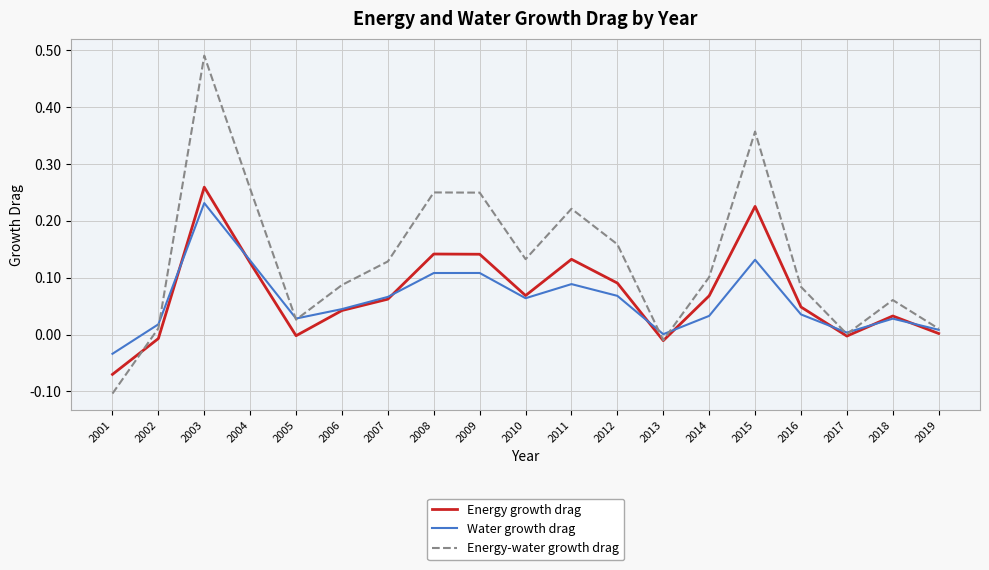

Rank the series by their maximum value, from lowest to highest.

Water growth drag, Energy growth drag, Energy-water growth drag